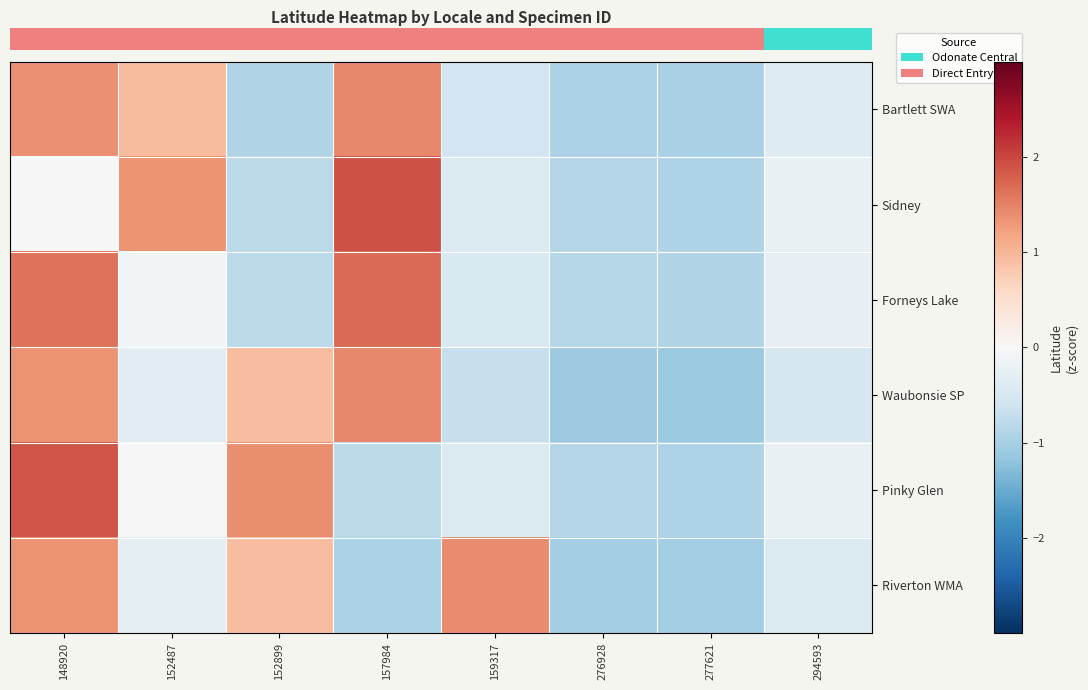

How many categories are shown in the chart?

8